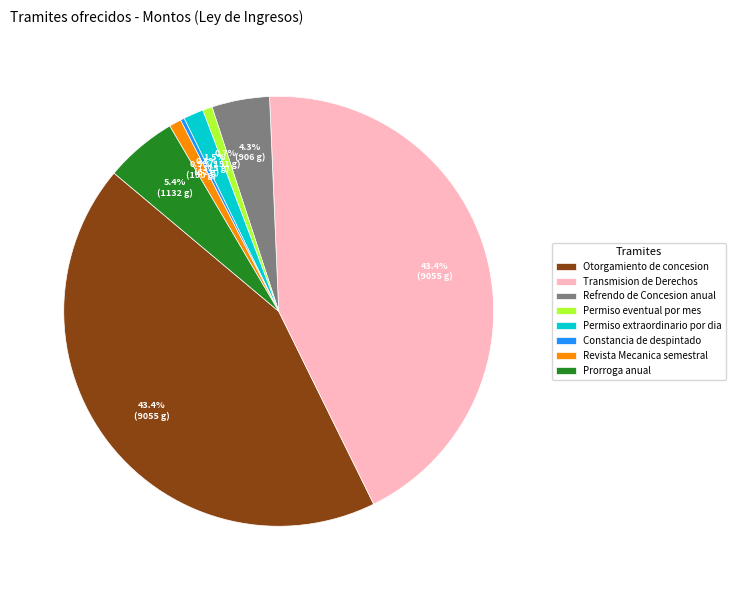

To the nearest percent, what percentage of the pie is Prorroga anual?

5%